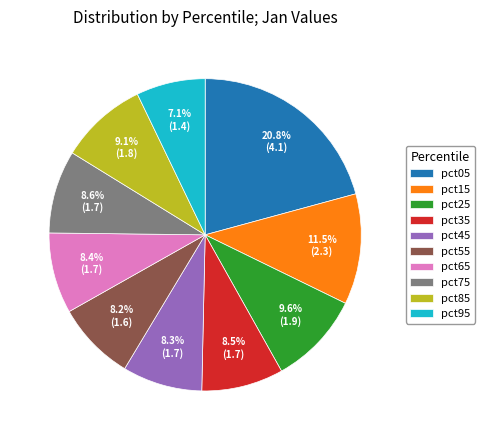

To the nearest percent, what is the average slice percentage?

10%